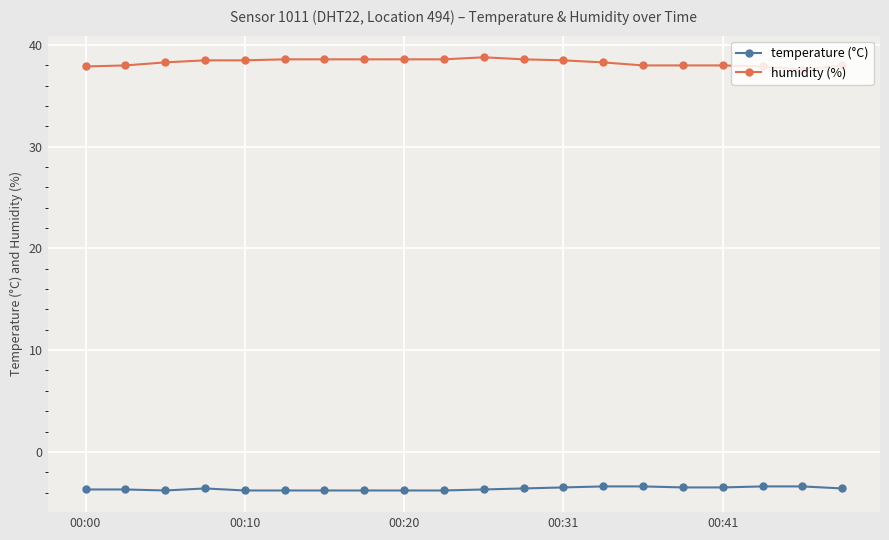

What is the greatest value displayed?

38.8